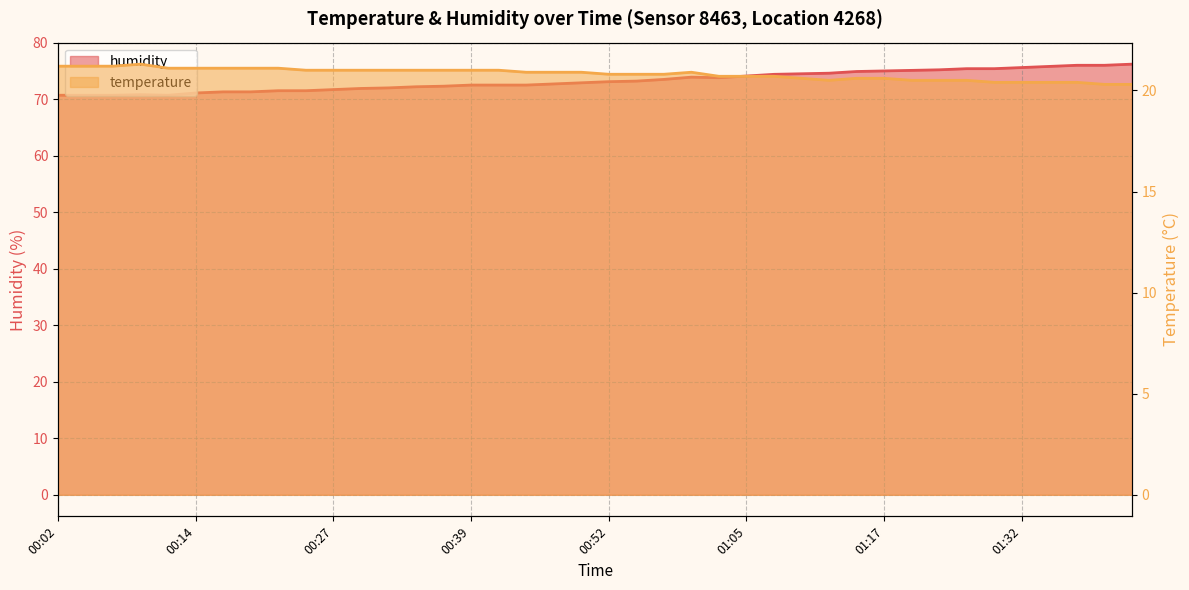

What is the average value of the temperature series?

20.8